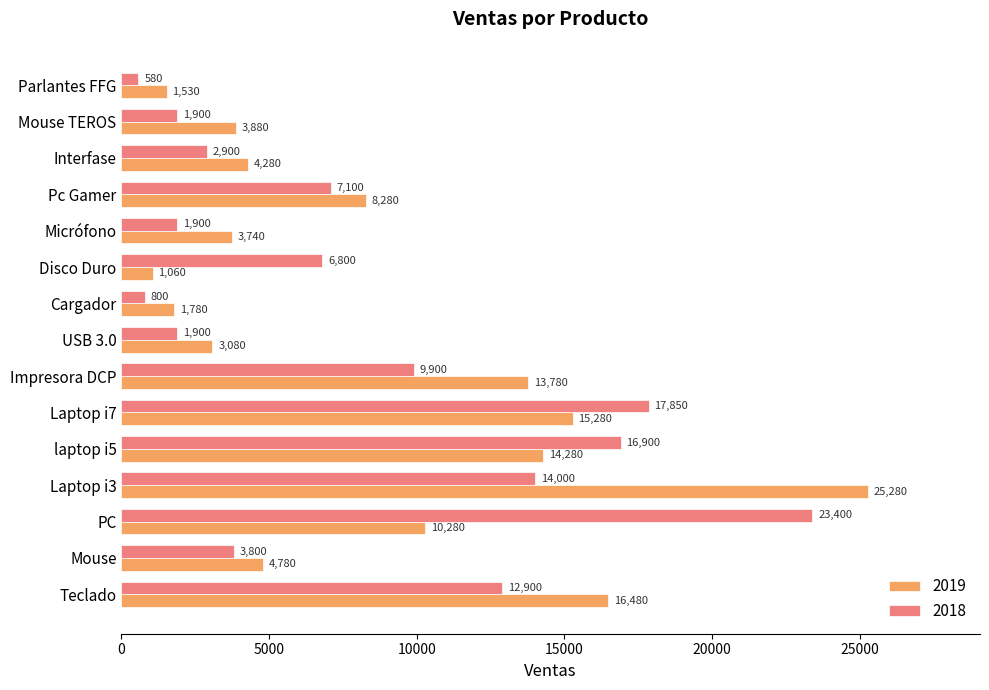

True or false: 2019 has a value of 1677 at USB 3.0.

False